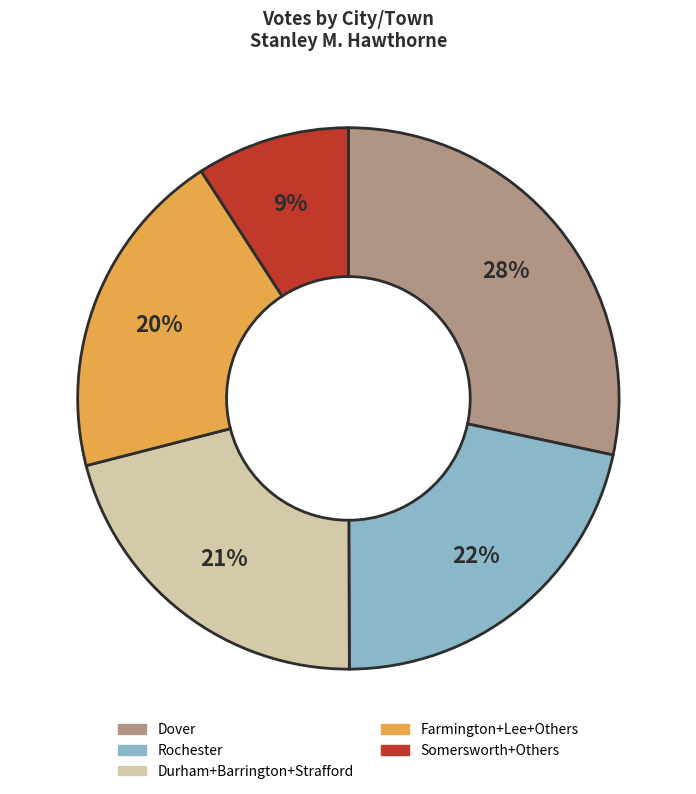

Is there any slice that represents more than half of the pie?

No